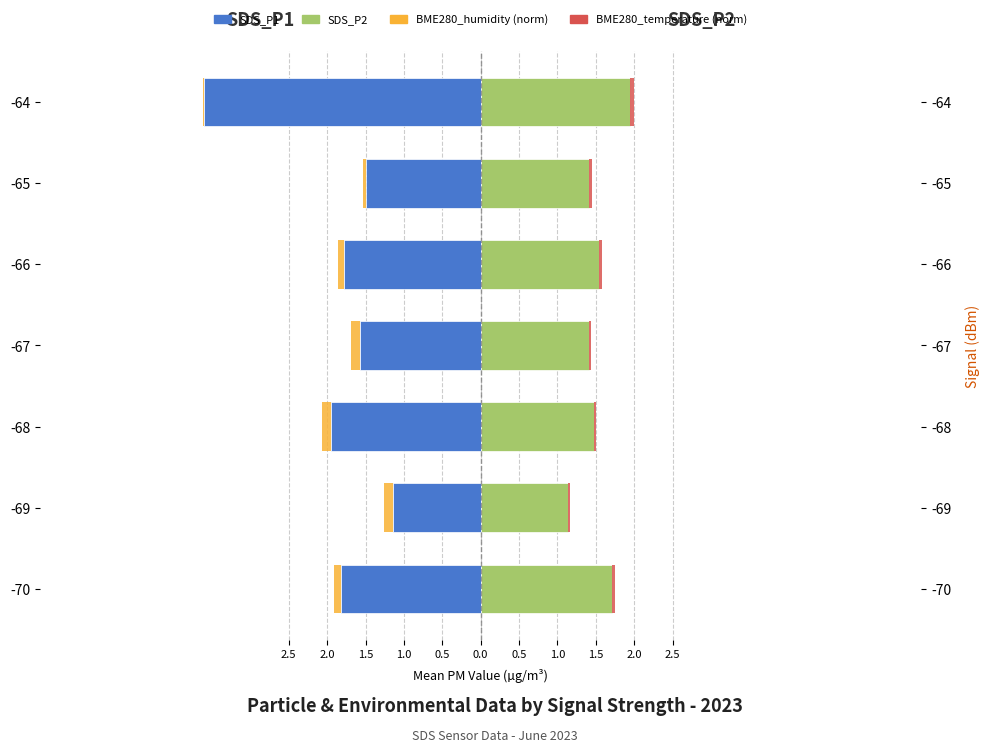

How many bars are there in each group?

4